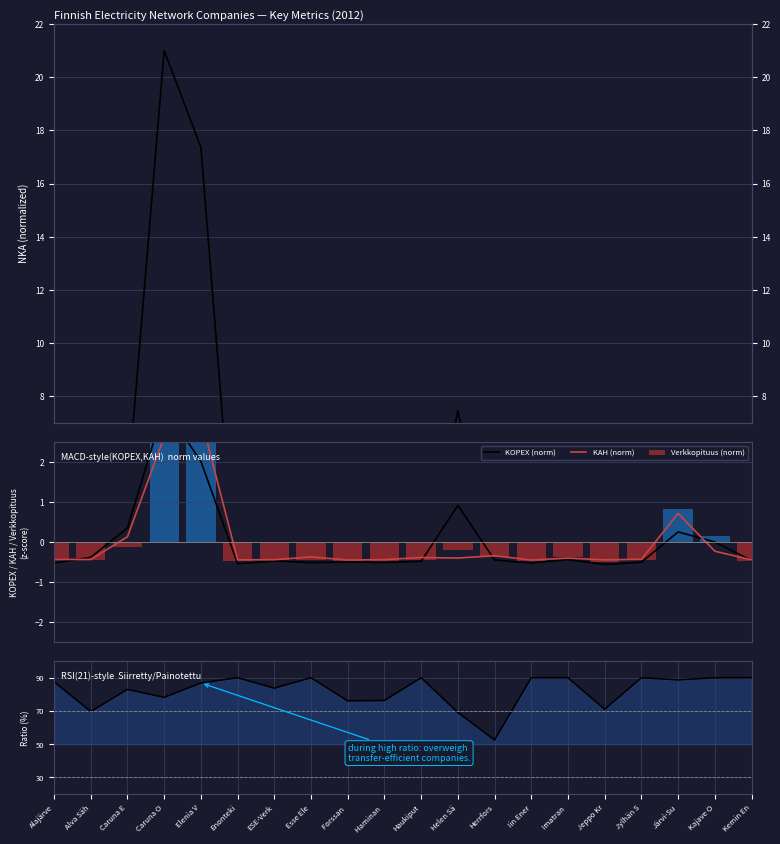

What is the difference between the second highest and second lowest values in the Verkkopituus (norm) series?

3.2